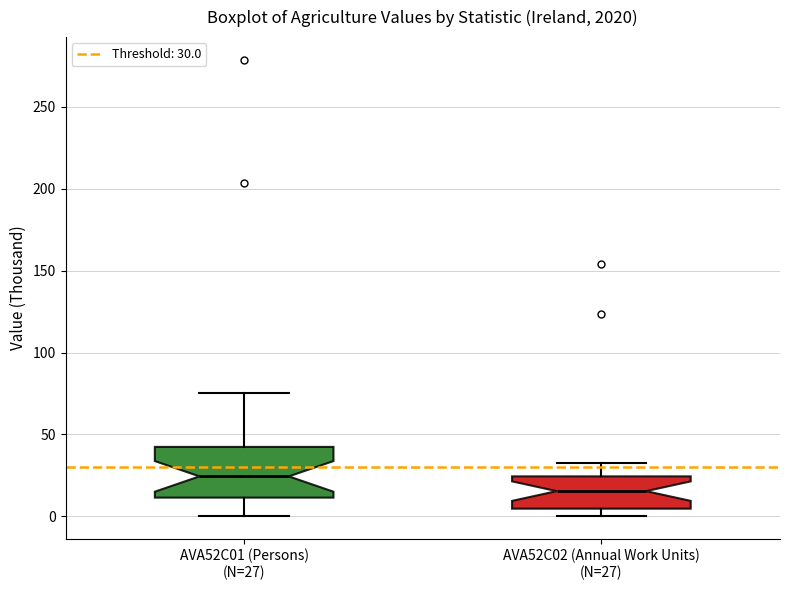

Reading left to right, read every box against the y-axis: the position of its median line, the range the box covers, and the ends of its whiskers. The values are not printed on the chart, so give them approximately, as read against the axis.

AVA52C01 (Persons) (N=27): median 25, box 10 to 40, whiskers 0 to 75
AVA52C02 (Annual Work Units) (N=27): median 15, box 5 to 25, whiskers 0 to 35